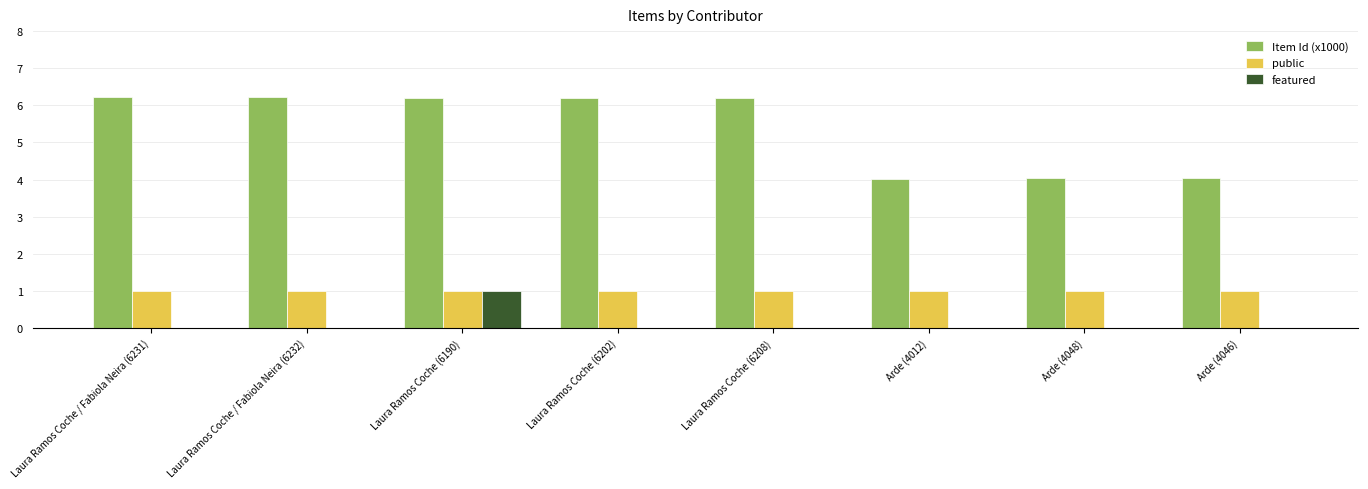

The public series shows 1.0 at Arde (4048). True or false?

True